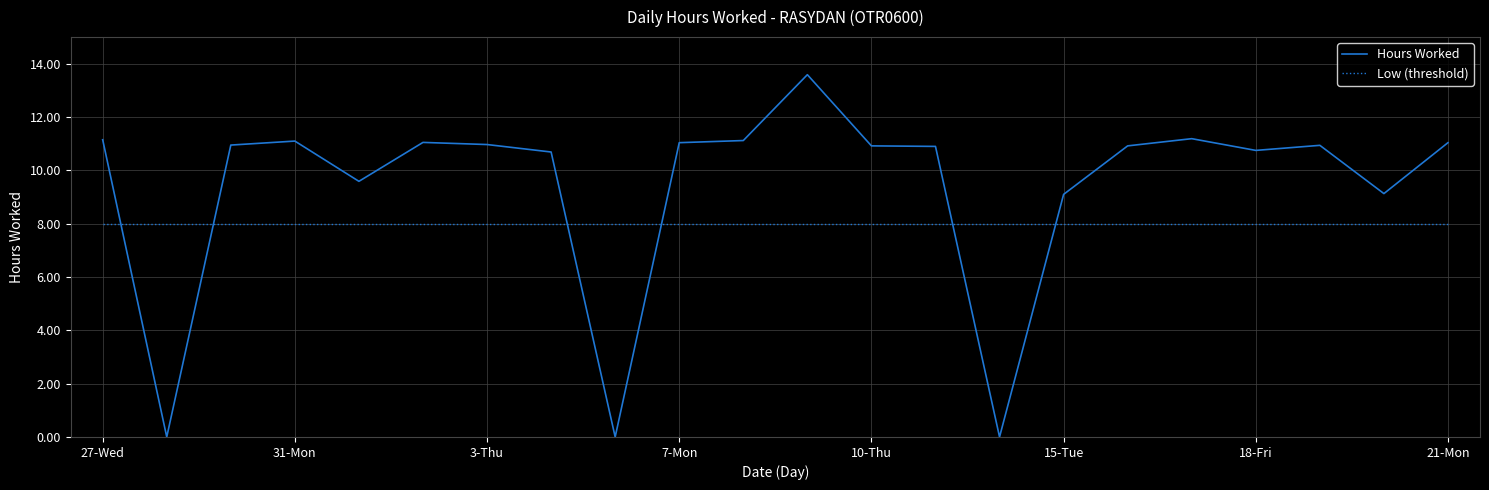

Which series has the largest total across all categories?

Hours Worked